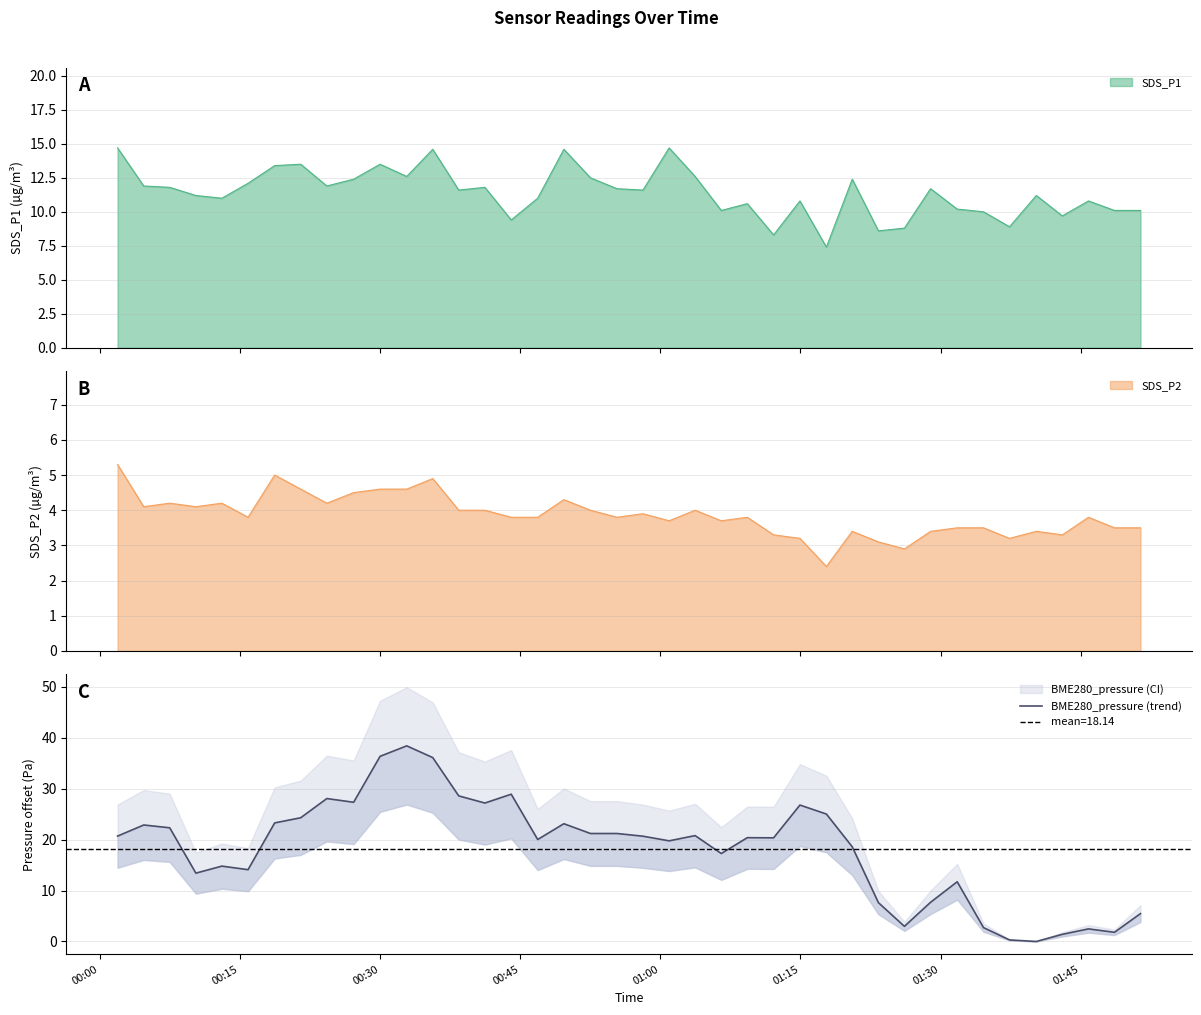

What is the value of the 17th point from the left?

20.0